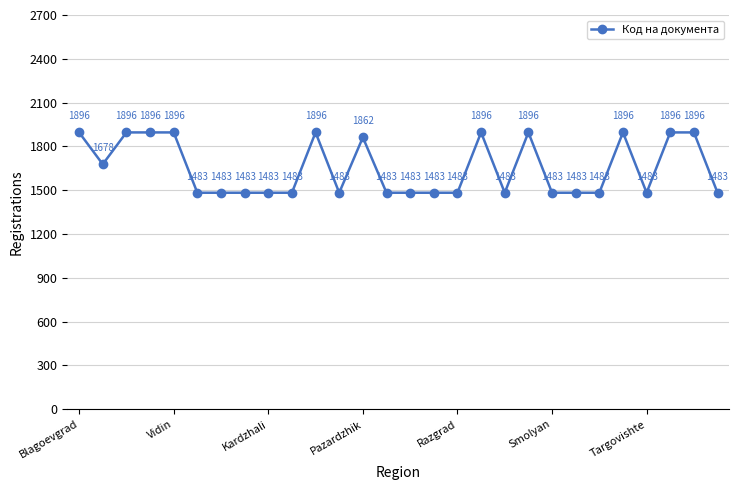

What is the greatest value displayed?

1896